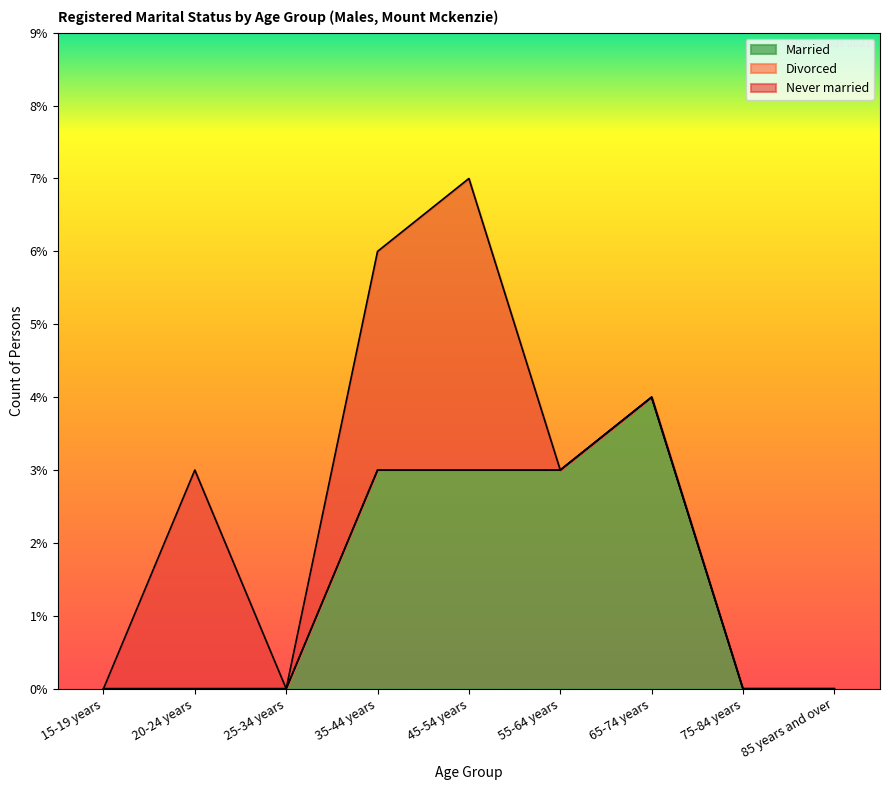

How many values in Married are above zero?

4